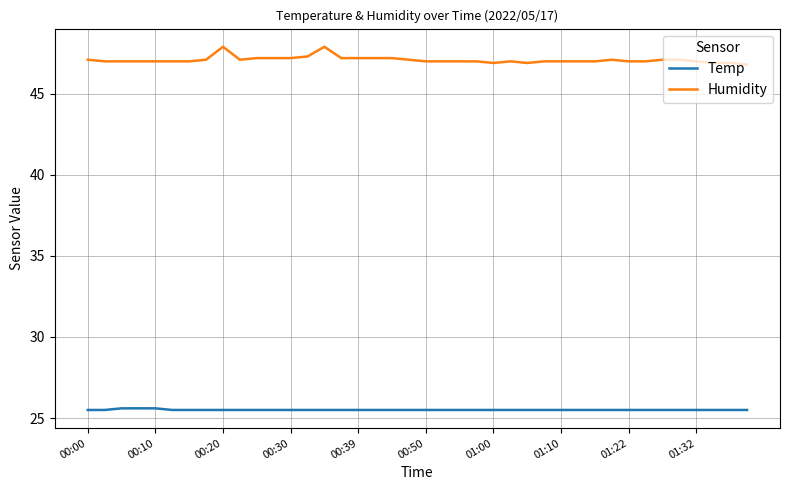

True or false: Humidity and Temp cross at least once.

False